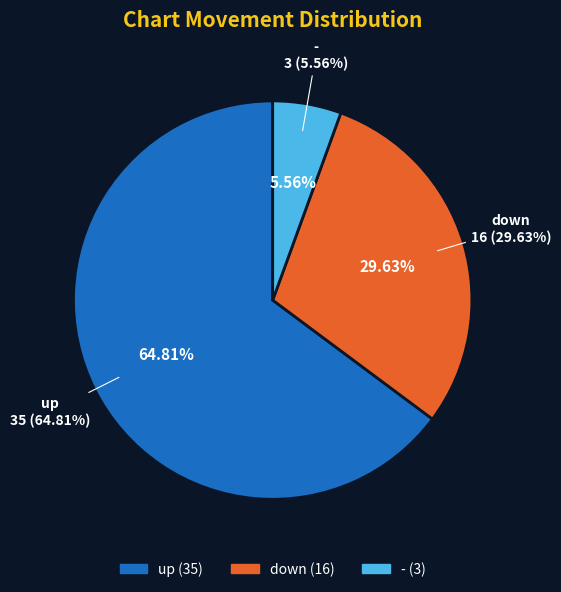

What is the change in value from down to -?

-13